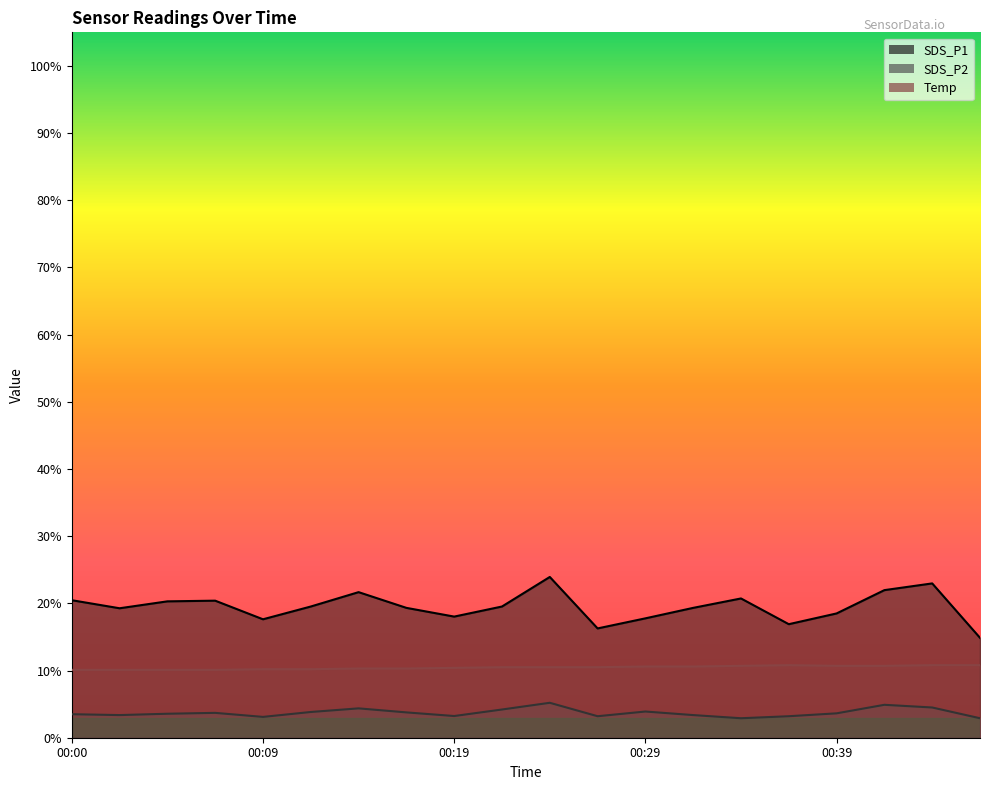

Reading left to right, list all the values displayed in this chart.

SDS_P1: 00:00=20.5	00:02=19.3	00:04=20.3	00:07=20.4	00:09=17.6	00:12=19.5	00:14=21.7	00:17=19.3	00:19=18.0	00:21=19.5	00:24=23.9	00:26=16.3	00:29=17.8	00:31=19.3	00:34=20.7	00:36=16.9	00:39=18.5	00:41=22.0	00:43=23.0	00:46=14.9
SDS_P2: 00:00=3.5	00:02=3.4	00:04=3.6	00:07=3.7	00:09=3.1	00:12=3.8	00:14=4.4	00:17=3.8	00:19=3.2	00:21=4.2	00:24=5.2	00:26=3.2	00:29=3.9	00:31=3.4	00:34=2.9	00:36=3.2	00:39=3.6	00:41=4.9	00:43=4.5	00:46=2.9
Temp: 00:00=10.1	00:02=10.1	00:04=10.1	00:07=10.1	00:09=10.2	00:12=10.2	00:14=10.3	00:17=10.3	00:19=10.4	00:21=10.5	00:24=10.5	00:26=10.5	00:29=10.6	00:31=10.6	00:34=10.7	00:36=10.8	00:39=10.7	00:41=10.7	00:43=10.8	00:46=10.8